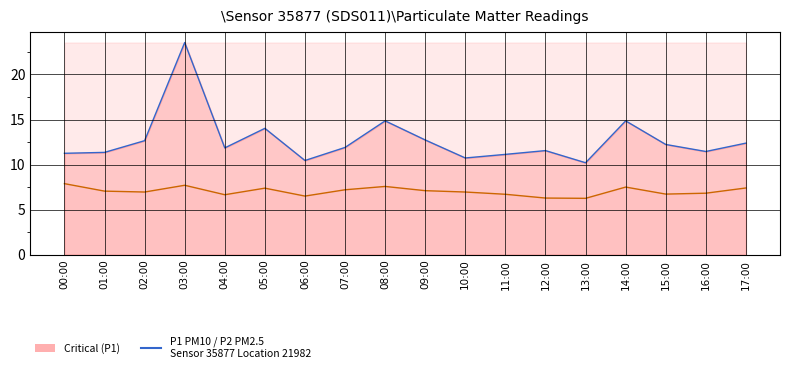

What is the label of the 5th point from the left?

04:00